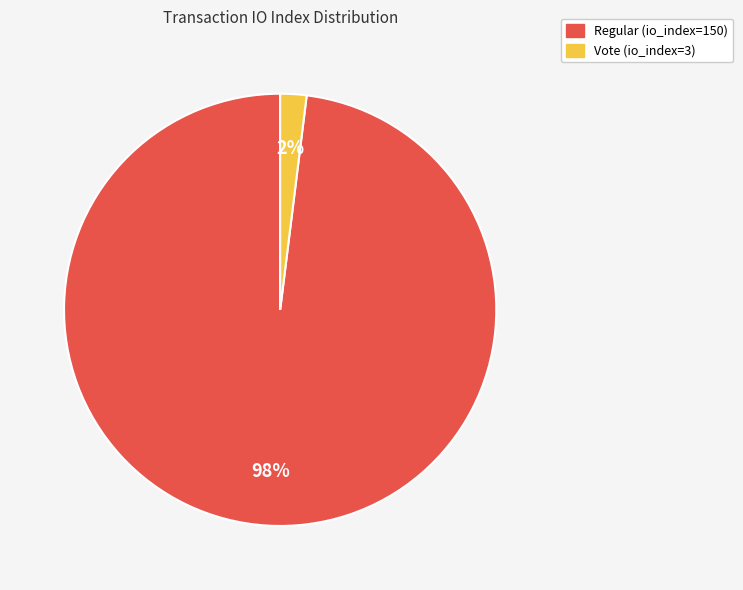

Which slice represents more than half of the pie?

Regular (io_index=150)